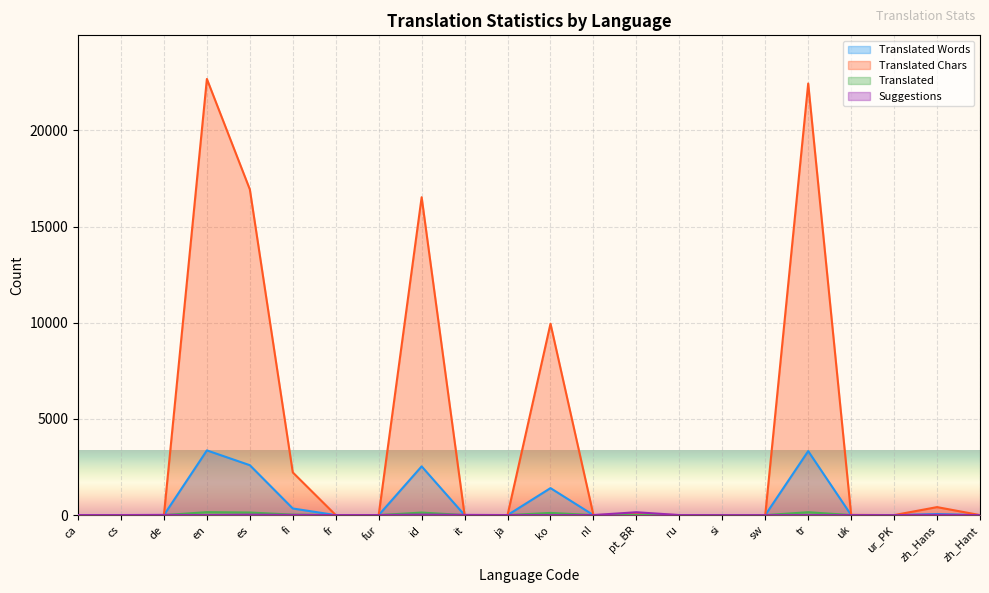

Which label corresponds to the largest value in the chart?

en